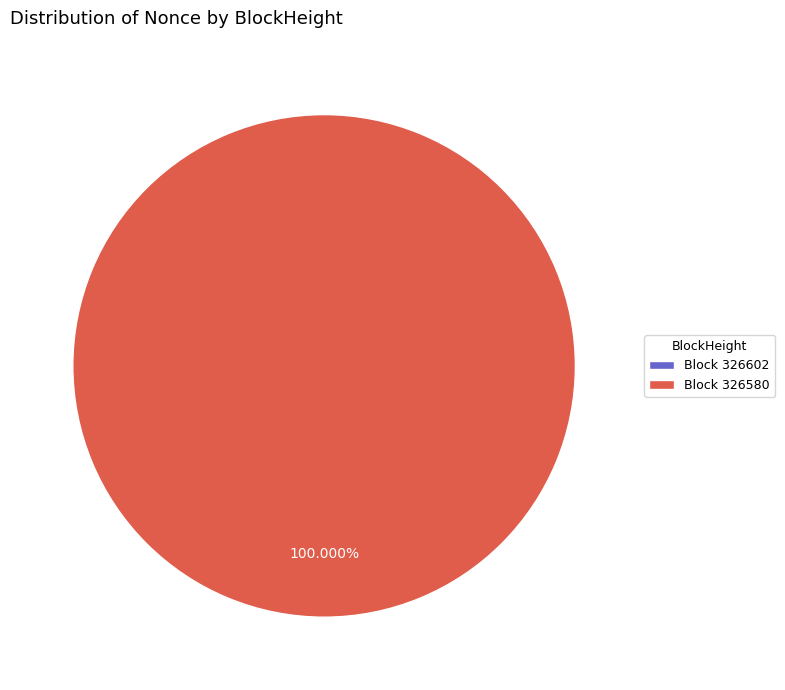

To the nearest percent, what is the combined percentage of 326580 and 326602?

100%